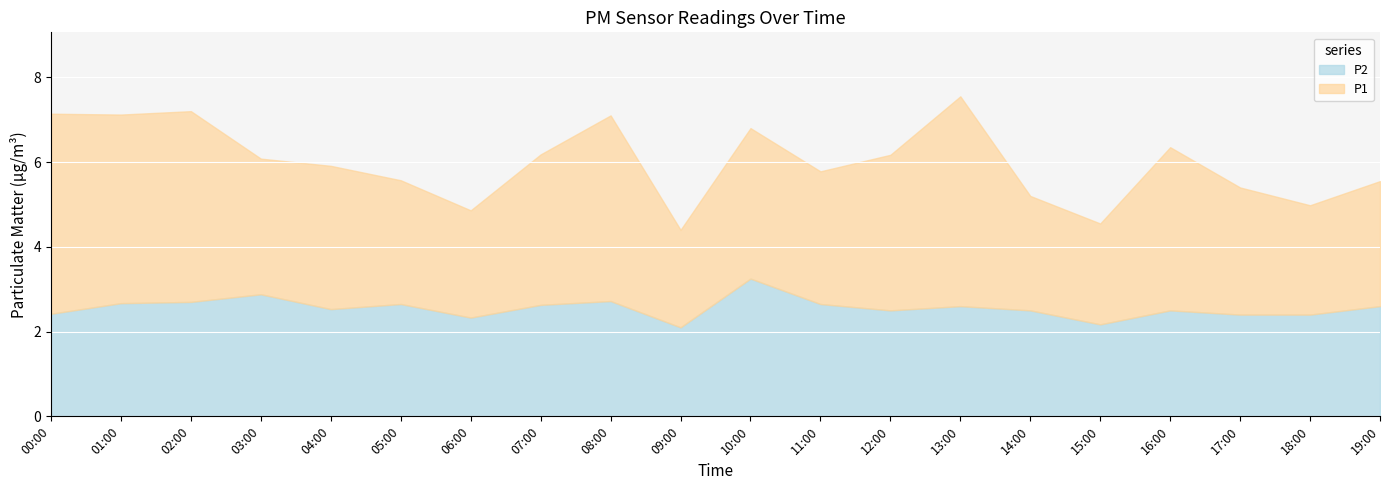

At 14:00, list the series in order from largest to smallest.

P1, P2